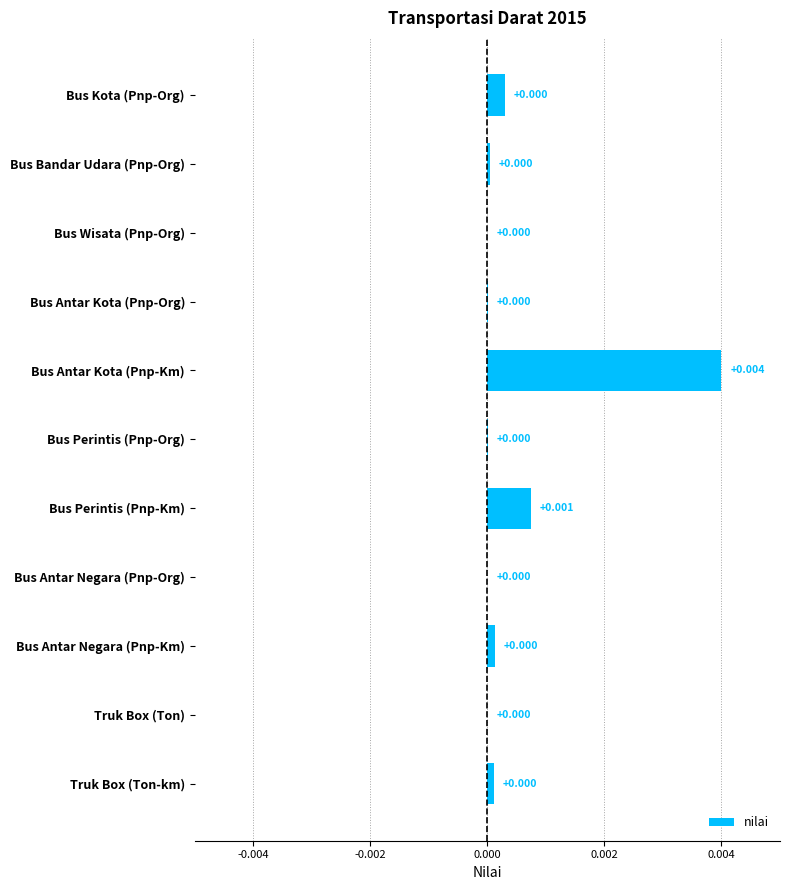

At which category does the chart reach its peak across all series?

Bus Antar Kota (Pnp-Km)